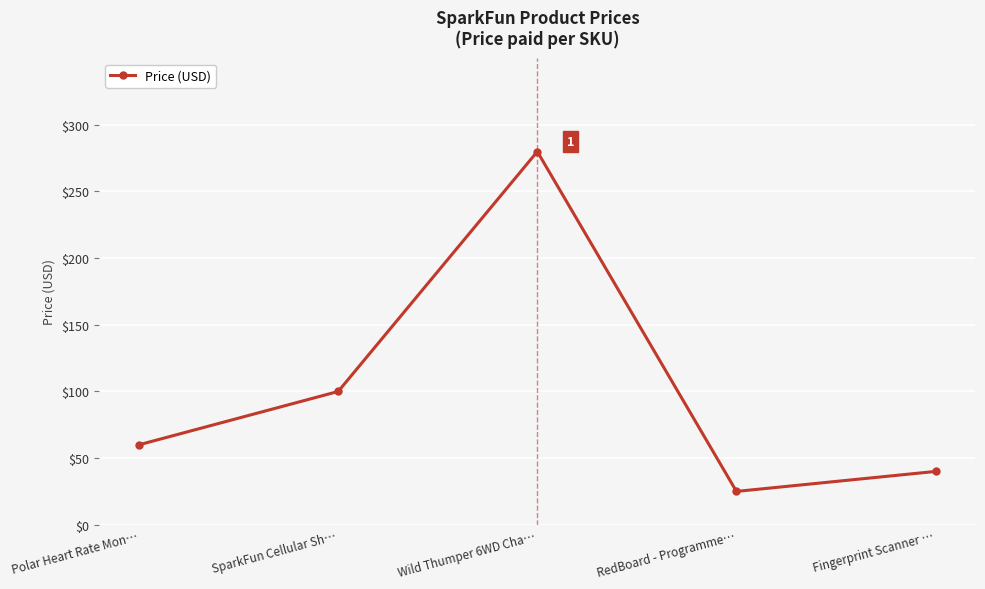

Rank the categories by value from lowest to highest.

RedBoard - Programme…, Fingerprint Scanner …, Polar Heart Rate Mon…, SparkFun Cellular Sh…, Wild Thumper 6WD Cha…